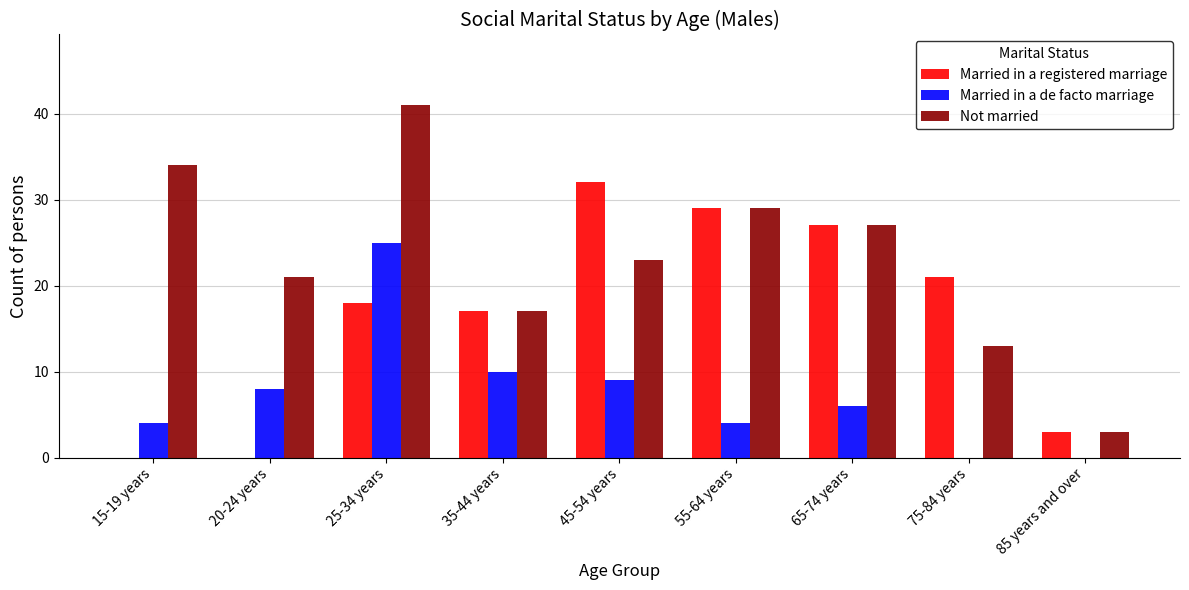

At which label is Married in a registered marriage closest to 16?

35-44 years